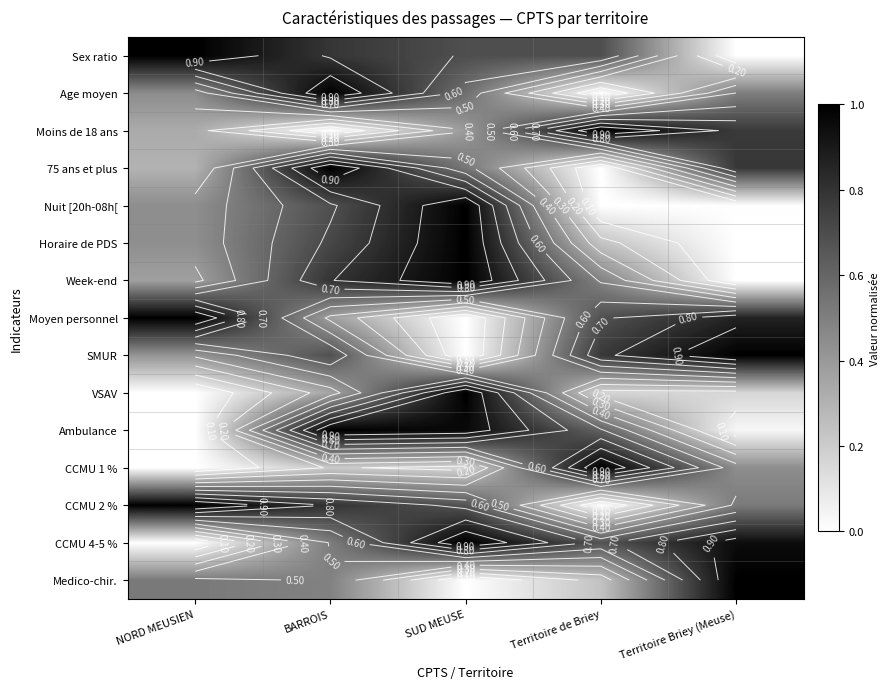

Which has a higher value, BARROIS or Territoire de Briey?

BARROIS